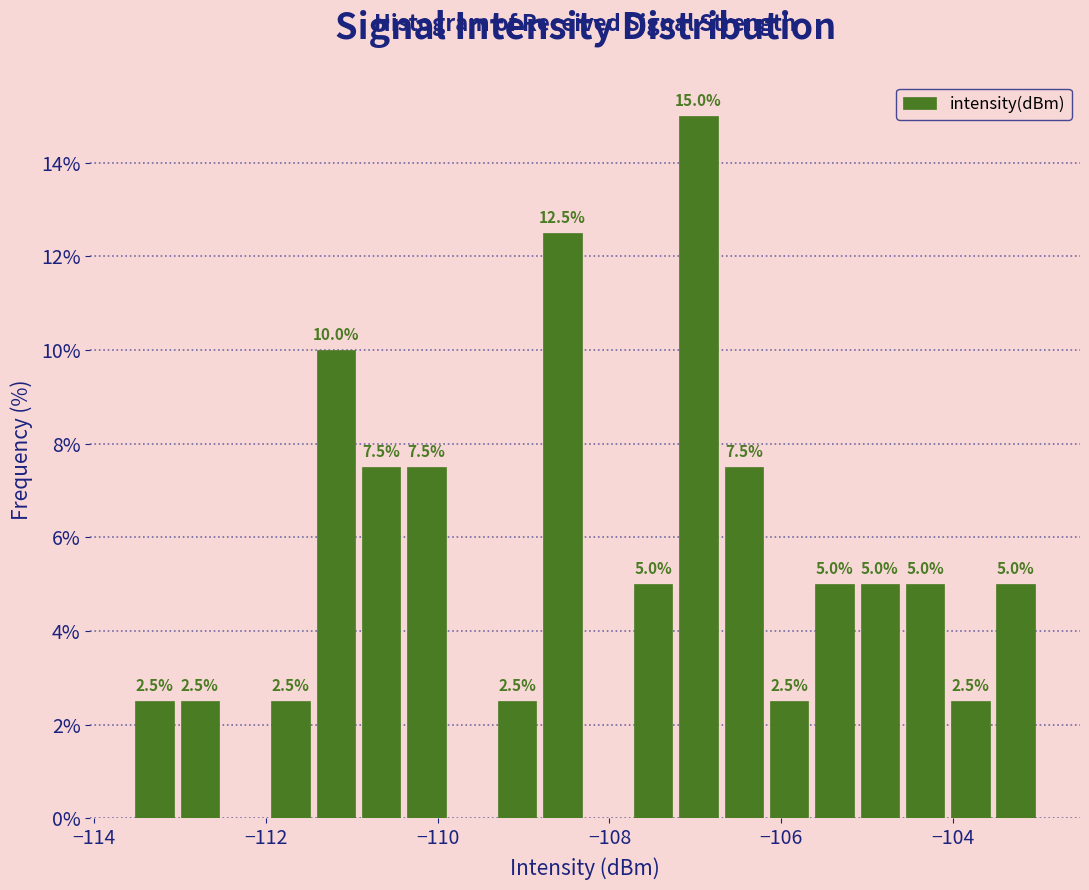

Around what value on the x-axis is the tallest bar? Give the approximate position of its centre, as read against the axis.

-107.0